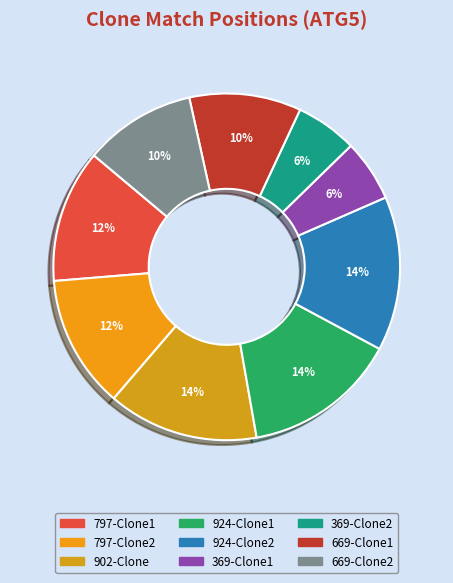

Count the number of slices in the pie.

9